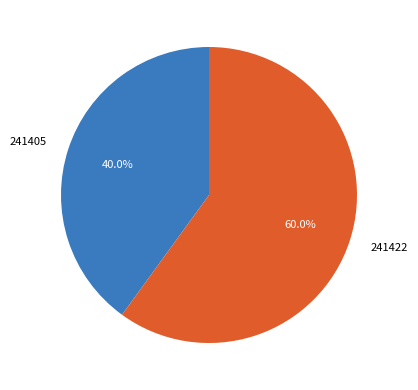

Approximately how many times larger is the value at 241422 compared to 241405?

1.5